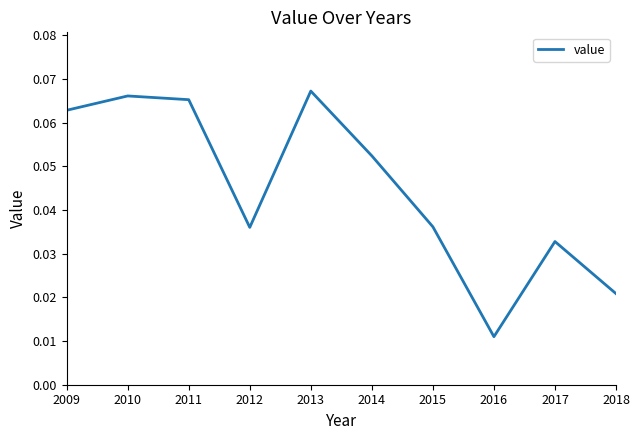

How many interior local peaks (higher than both neighbors) does the data have?

3